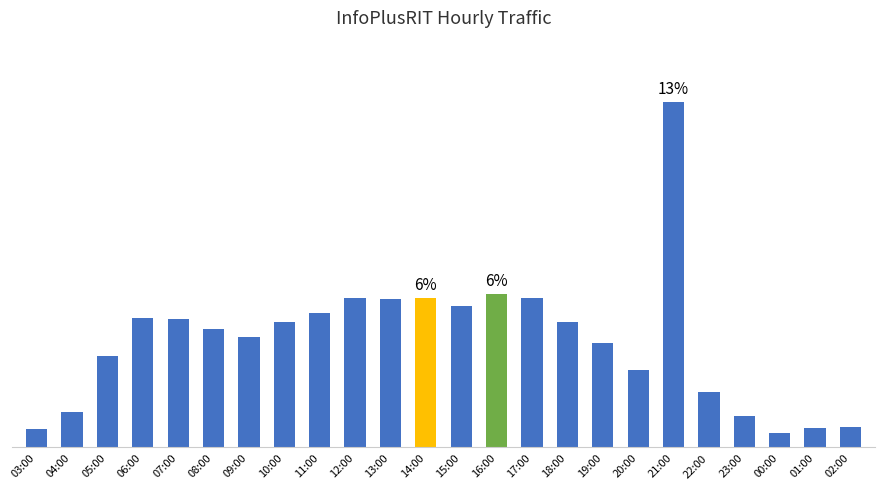

Are the bars horizontal?

No